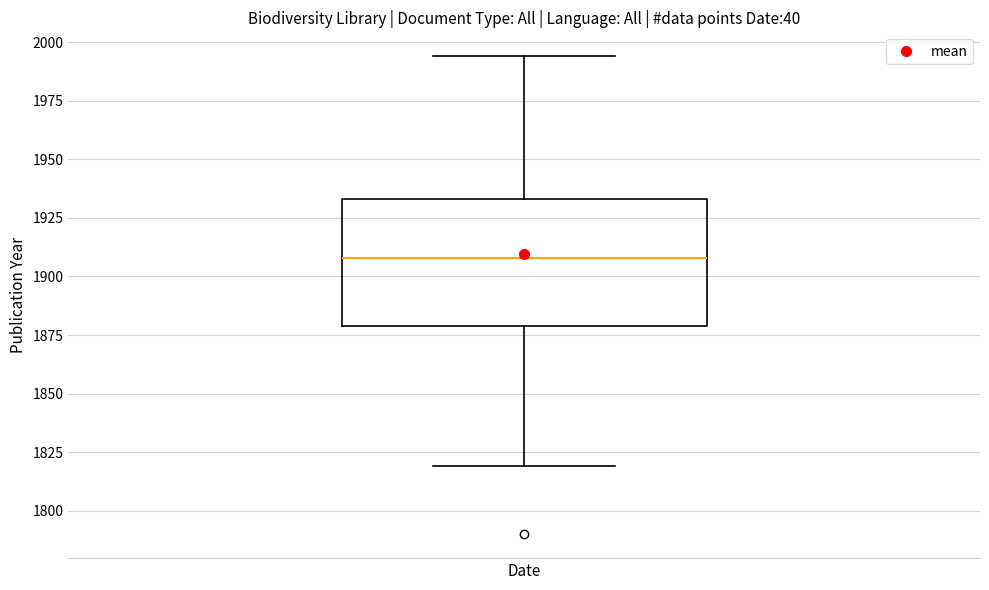

Where does the median line of the box for Date sit on the y-axis? The values are not printed on the chart, so give them approximately, as read against the axis.

1910